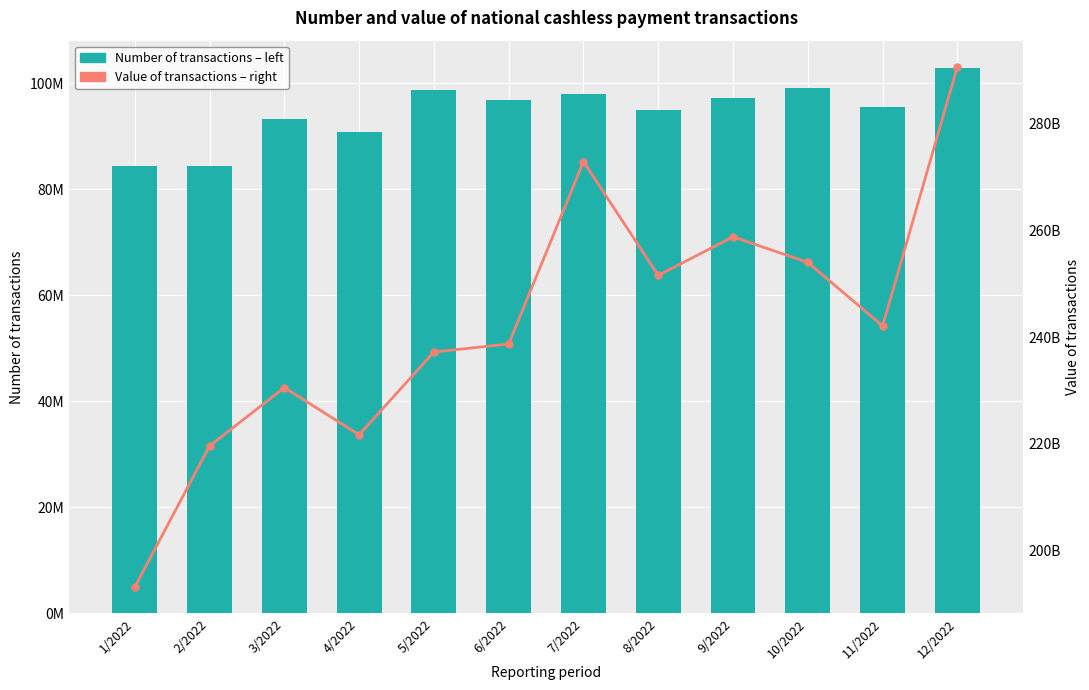

What is the difference between the Number of transactions values at 6/2022 and 11/2022?

1367940.0